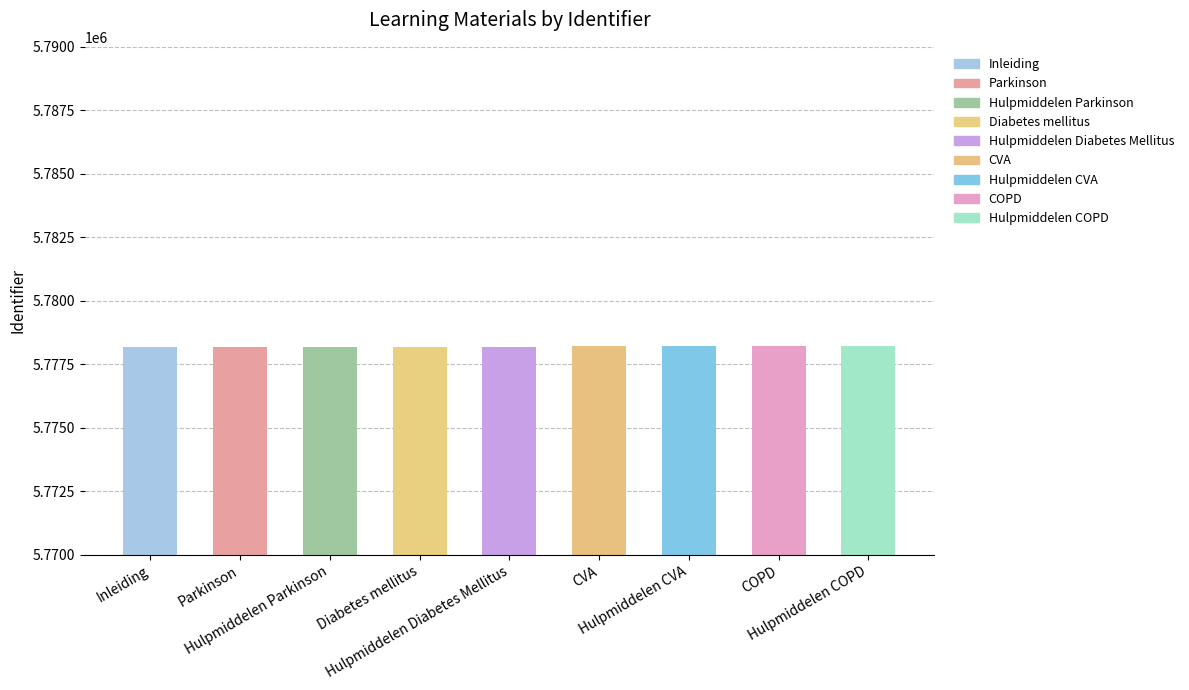

What is the sum of all values?

52003787